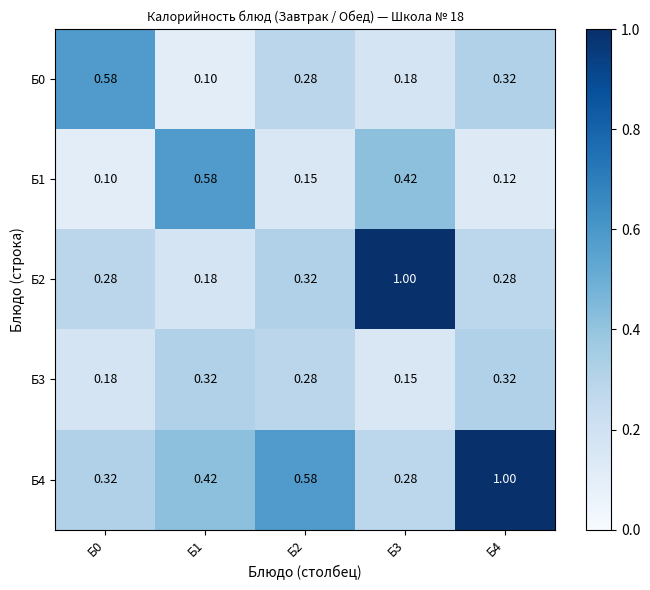

What is the total value across all series at Б3?

2.0